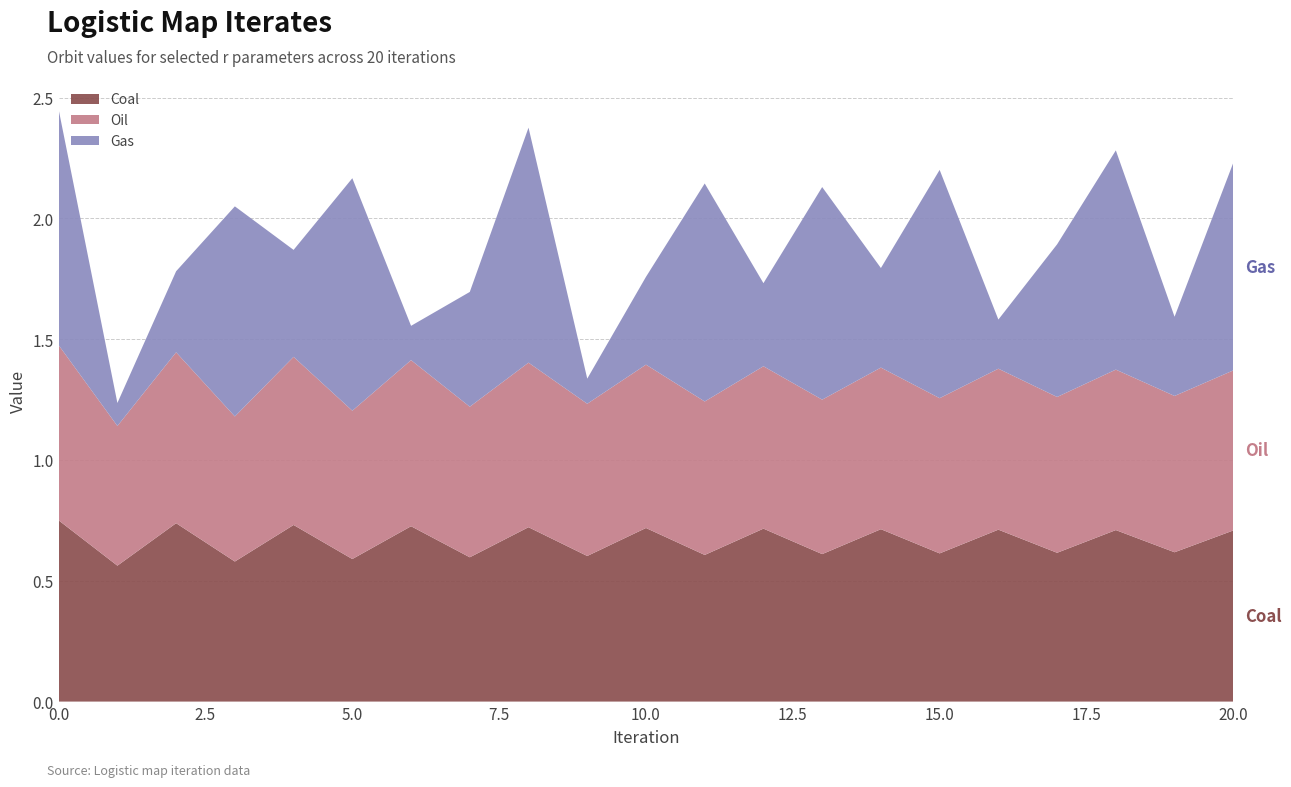

Reading left to right, list all the values displayed in this chart.

Coal: 0.8	0.6	0.7	0.6	0.7	0.6	0.7	0.6	0.7	0.6	0.7	0.6	0.7	0.6	0.7	0.6	0.7	0.6	0.7	0.6	0.7
Oil: 0.7	0.6	0.7	0.6	0.7	0.6	0.7	0.6	0.7	0.6	0.7	0.6	0.7	0.6	0.7	0.6	0.7	0.6	0.7	0.6	0.7
Gas: 1.0	0.1	0.3	0.9	0.4	1.0	0.1	0.5	1.0	0.1	0.4	0.9	0.3	0.9	0.4	0.9	0.2	0.6	0.9	0.3	0.9